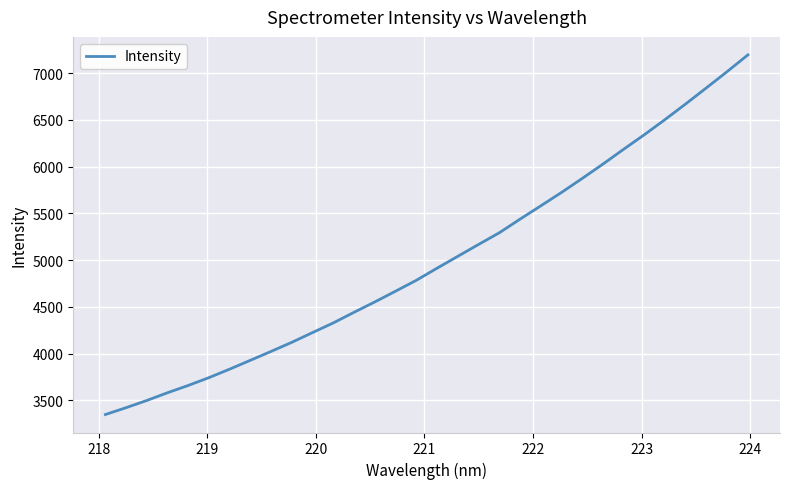

Count the number of values greater than 4915.

16